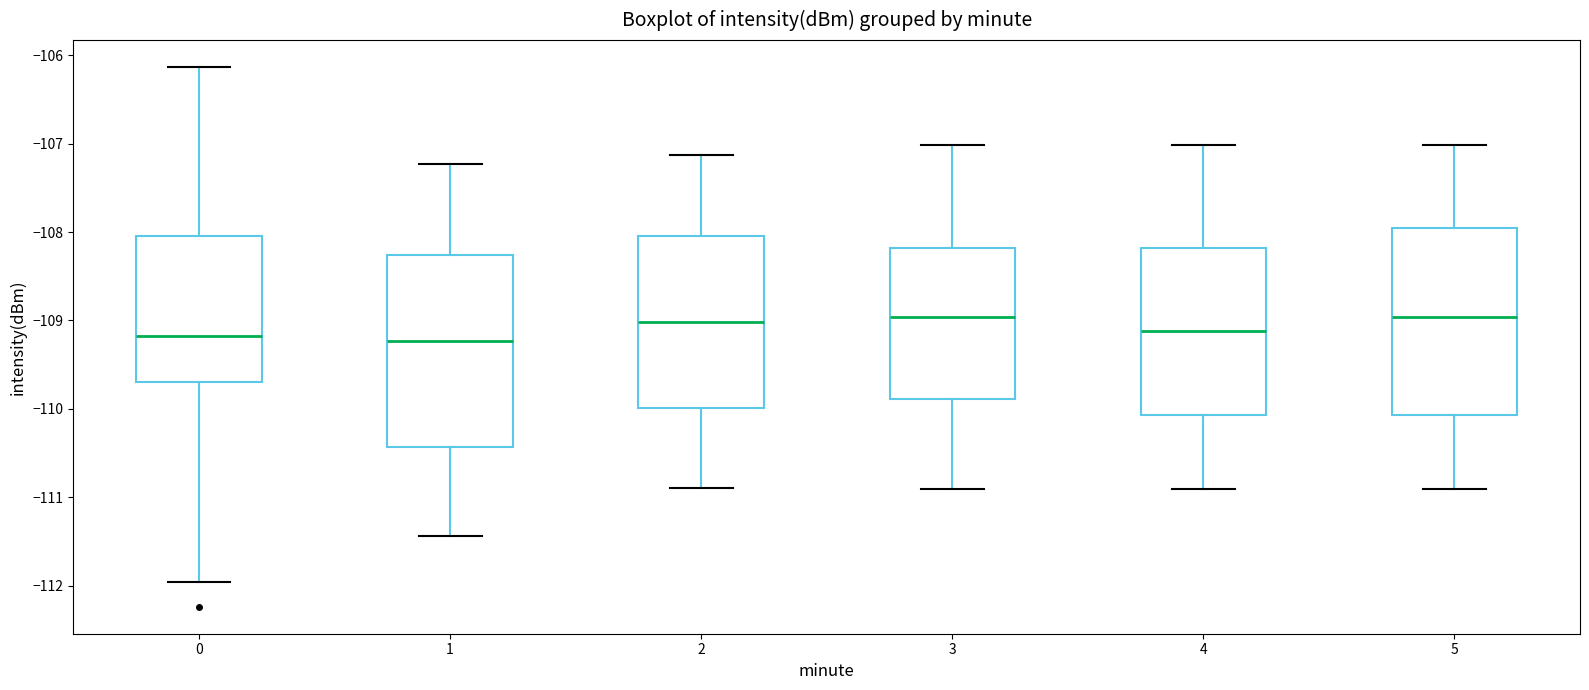

Where is the lower edge of the box at x = 1 on the y-axis? The values are not printed on the chart, so give them approximately, as read against the axis.

-110.4